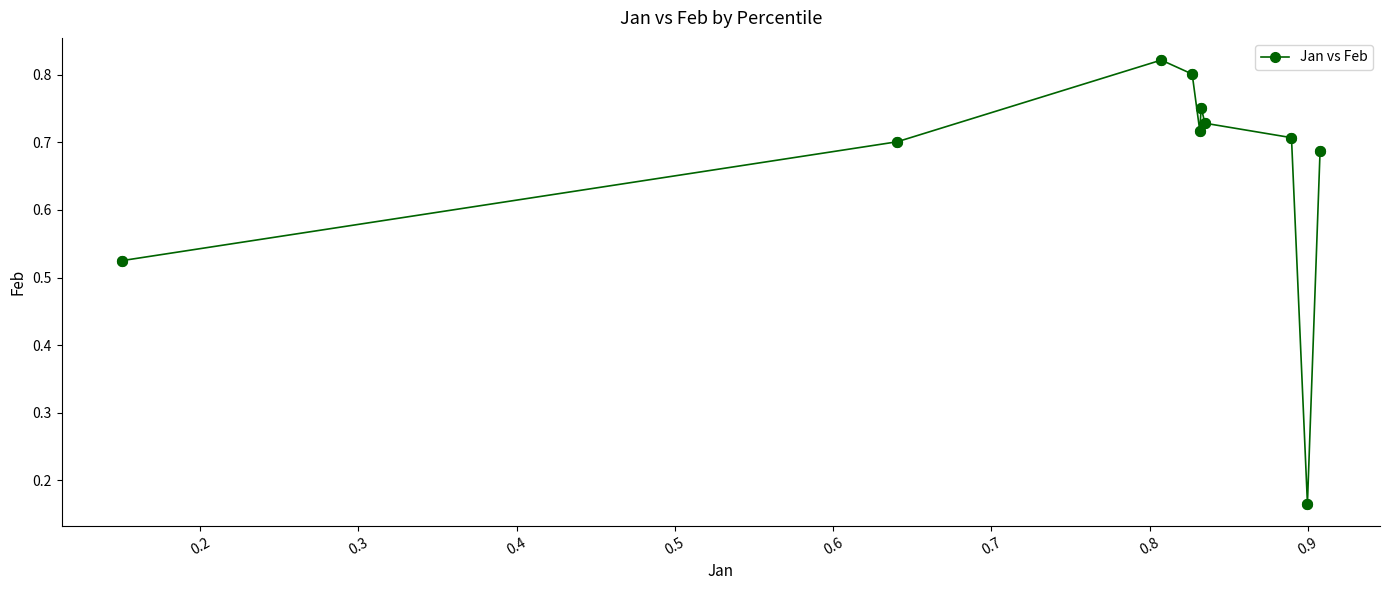

What is the difference between the second highest and second lowest values?

0.3